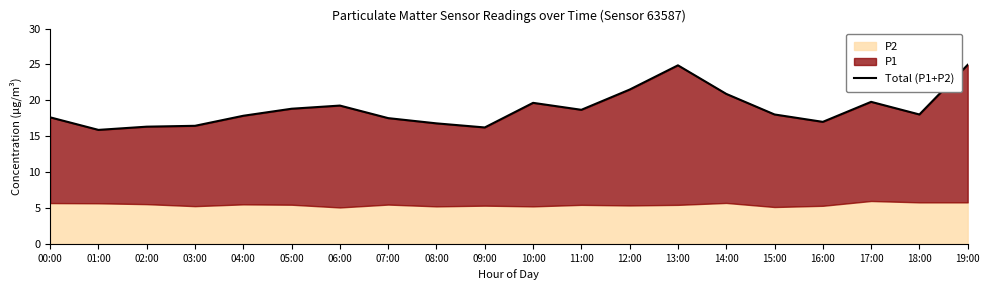

Reading right to left, transcribe all the data shown in this chart.

25.0	18.0	19.8	17.0	18.0	20.9	24.9	21.5	18.7	19.6	16.2	16.8	17.5	19.3	18.8	17.9	16.4	16.3	15.9	17.6